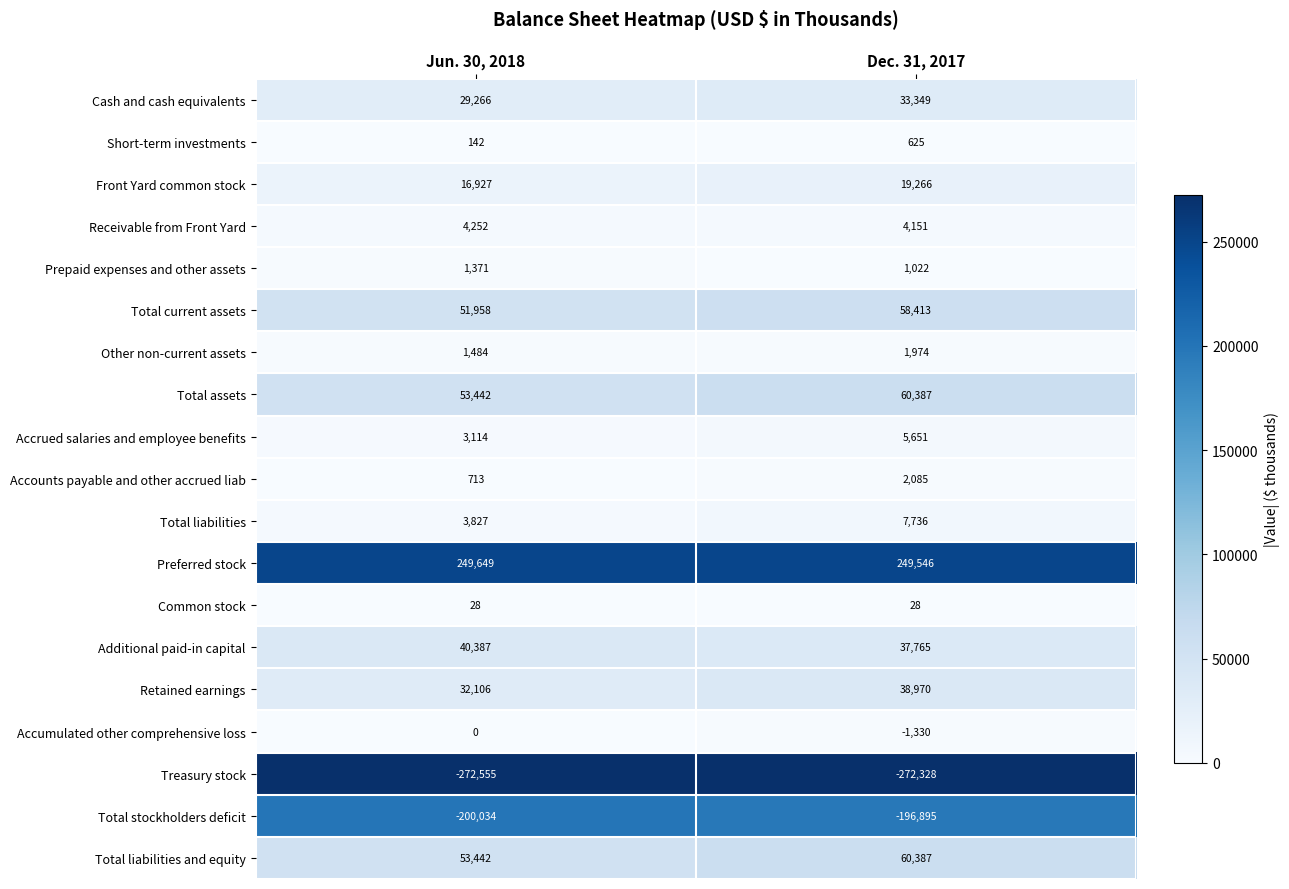

Rank the categories by Preferred stock value from highest to lowest.

Jun. 30, 2018, Dec. 31, 2017